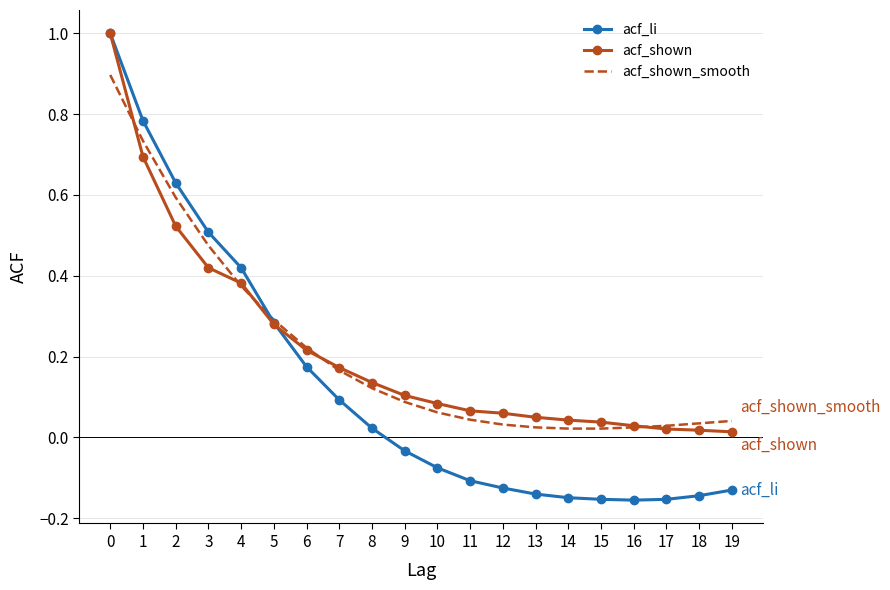

What is the highest value of the acf_shown series?

1.0